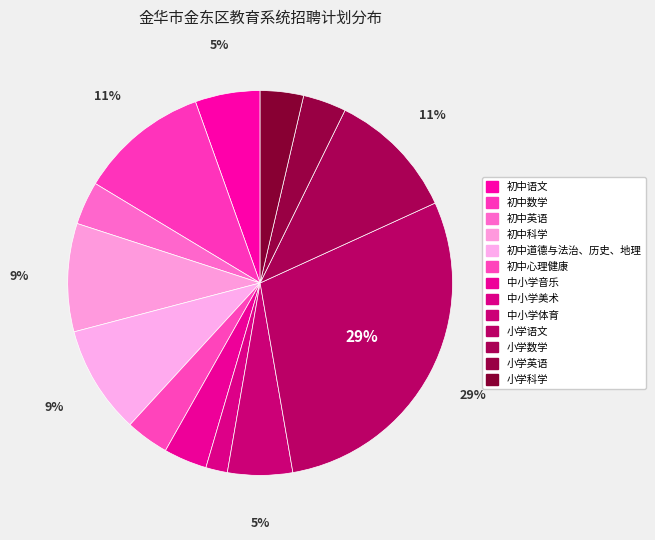

Count the number of slices in the pie.

13